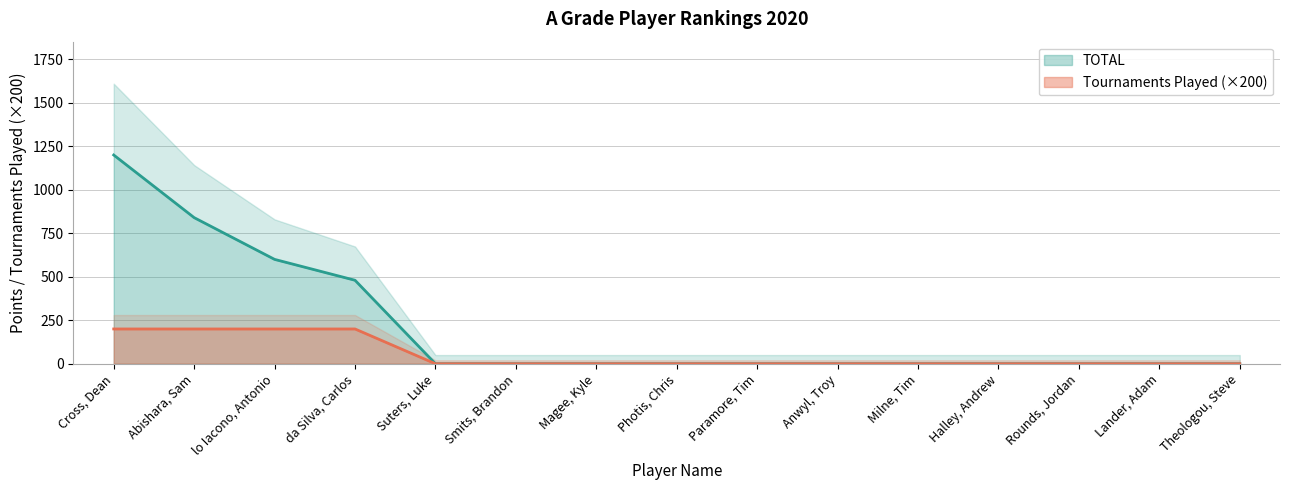

At which category does the chart reach its minimum across all series?

Suters, Luke